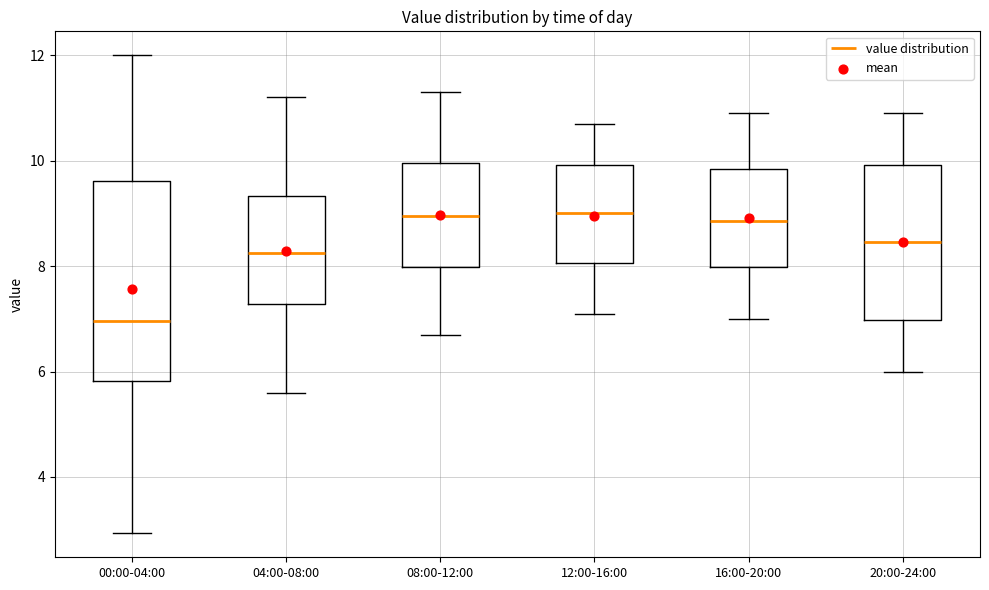

Reading left to right, read every box against the y-axis: the position of its median line, the range the box covers, and the ends of its whiskers. The values are not printed on the chart, so give them approximately, as read against the axis.

00:00-04:00: median 7.0, box 5.8 to 9.6, whiskers 3.0 to 12.0
04:00-08:00: median 8.2, box 7.2 to 9.4, whiskers 5.6 to 11.2
08:00-12:00: median 9.0, box 8.0 to 10.0, whiskers 6.8 to 11.4
12:00-16:00: median 9.0, box 8.0 to 10.0, whiskers 7.2 to 10.8
16:00-20:00: median 8.8, box 8.0 to 9.8, whiskers 7.0 to 11.0
20:00-24:00: median 8.4, box 7.0 to 10.0, whiskers 6.0 to 11.0